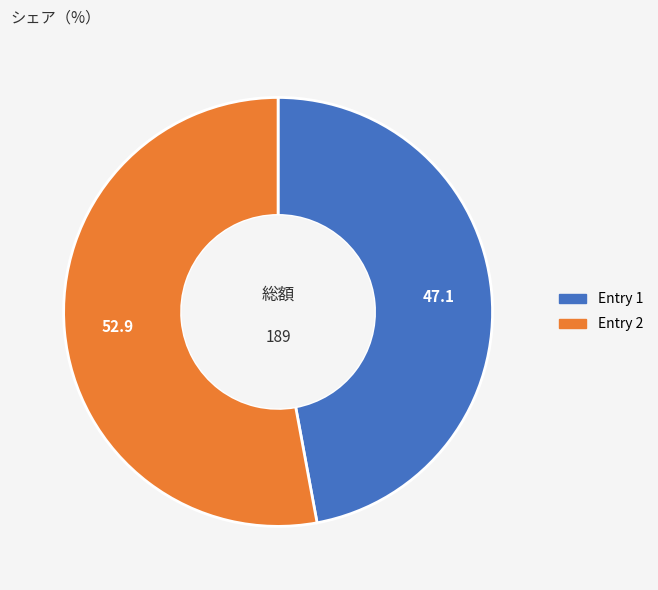

Does any single category account for the majority?

Yes